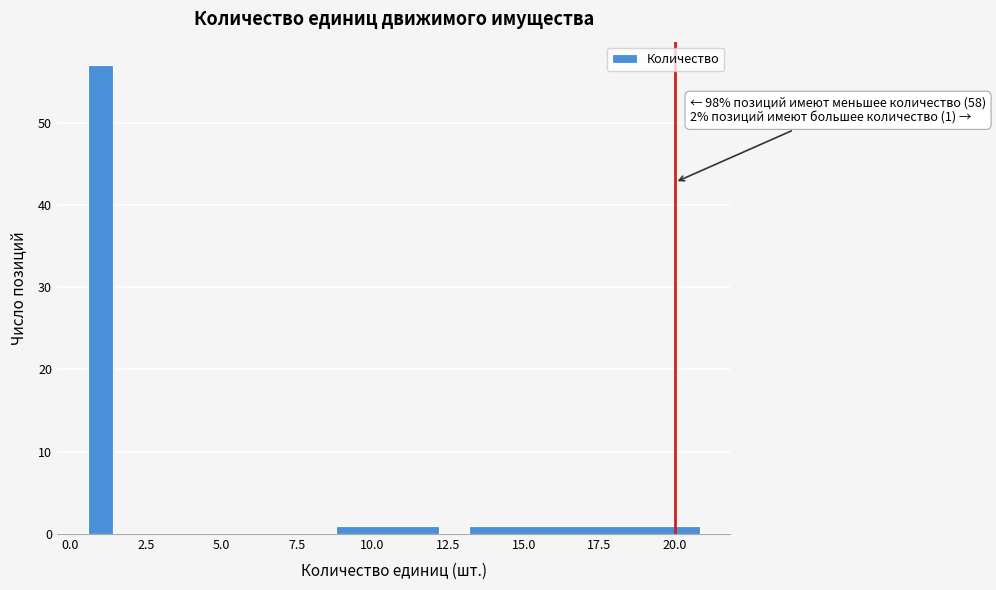

Read against the x-axis, roughly where is the centre of the tallest bar?

1.0